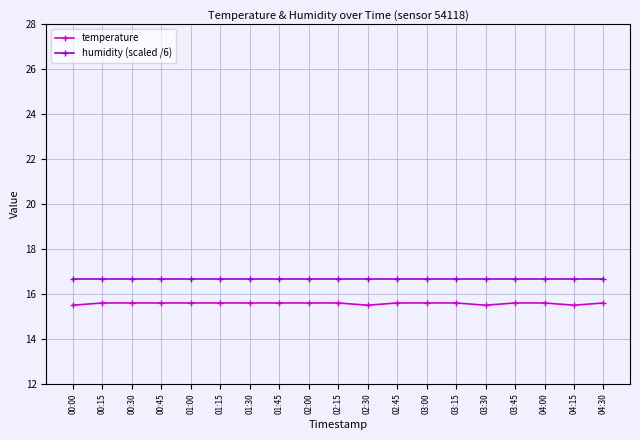

At how many categories does at least one series exceed 16?

19